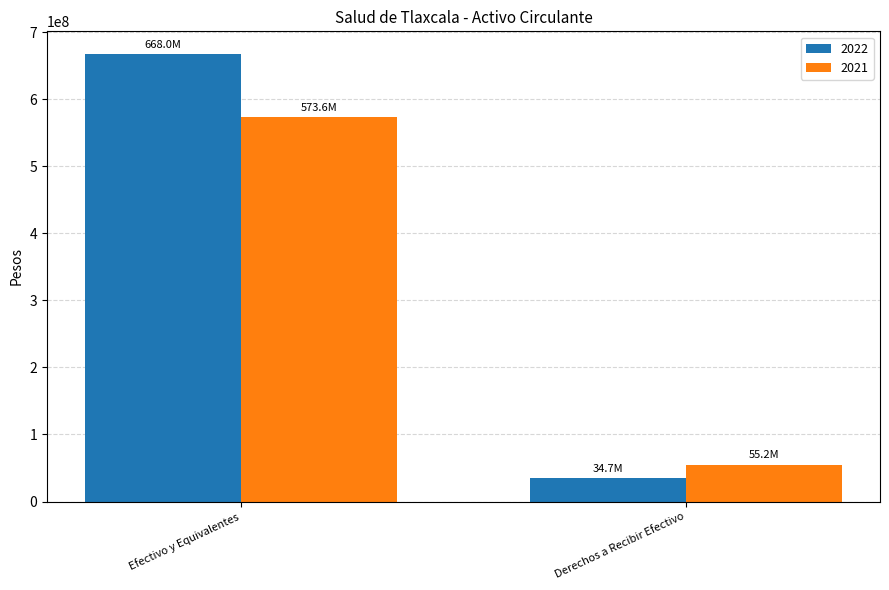

What value does the 2021 series have at Derechos a Recibir Efectivo?

55167587